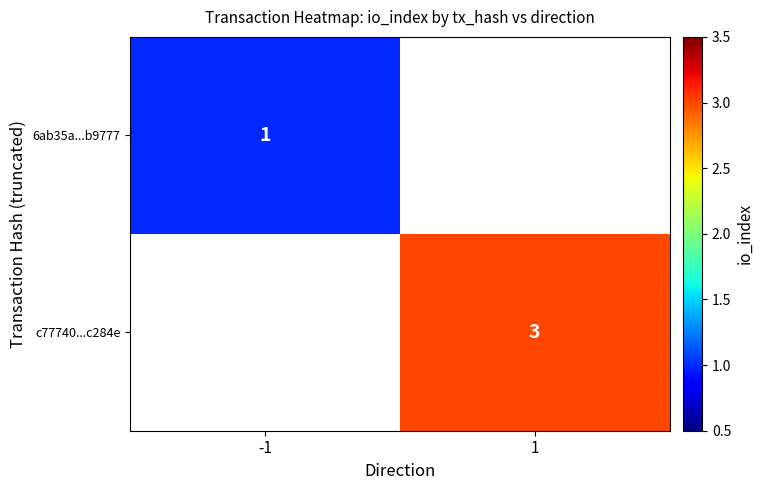

True or false: c77740...c284e has a value of 3 at 1.

True